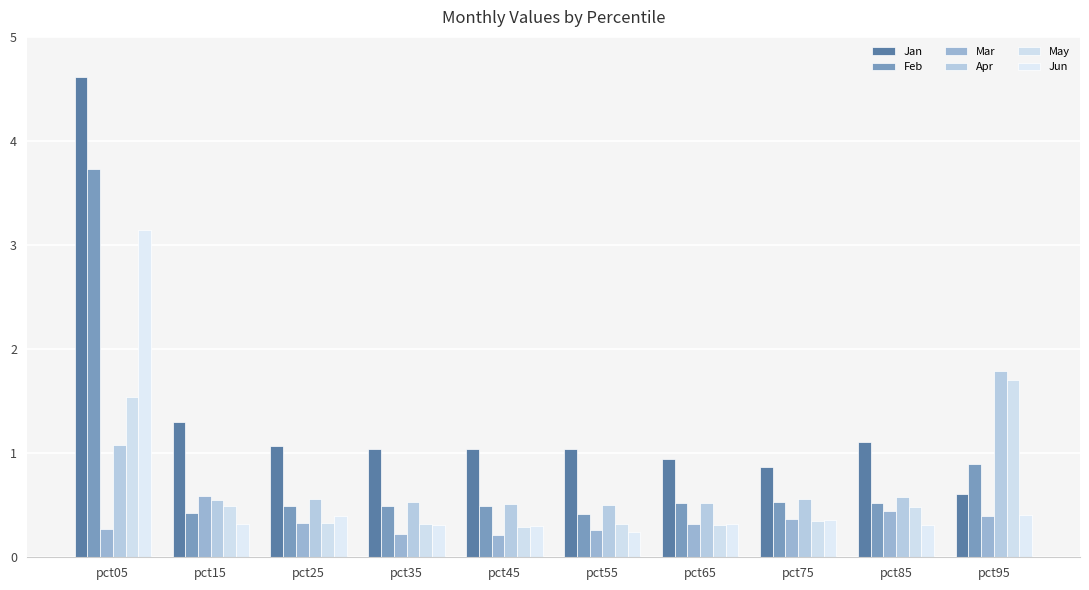

How many bars are there in each group?

6